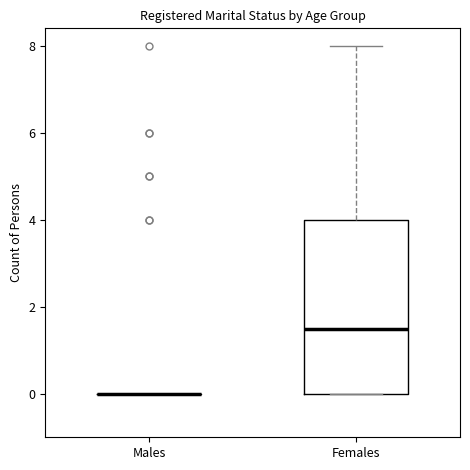

Comparing the boxes themselves (not the whiskers), which one is the tallest?

Females